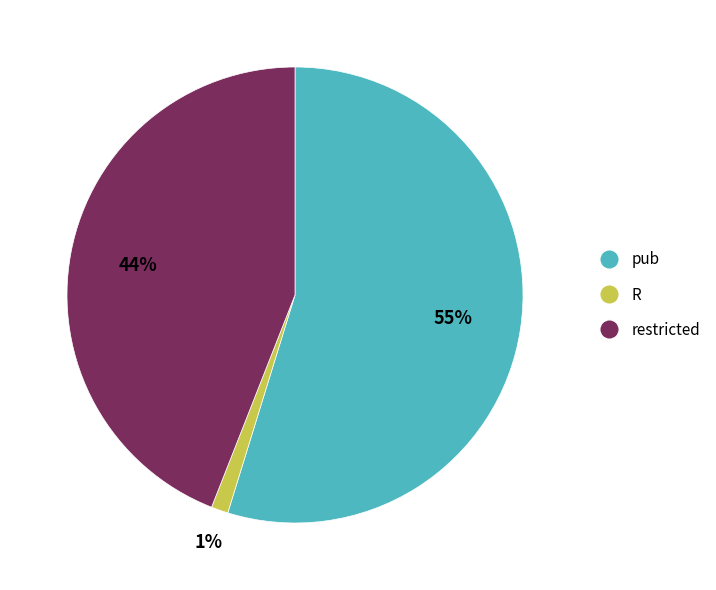

To the nearest percent, what percentage of the pie is R?

1%